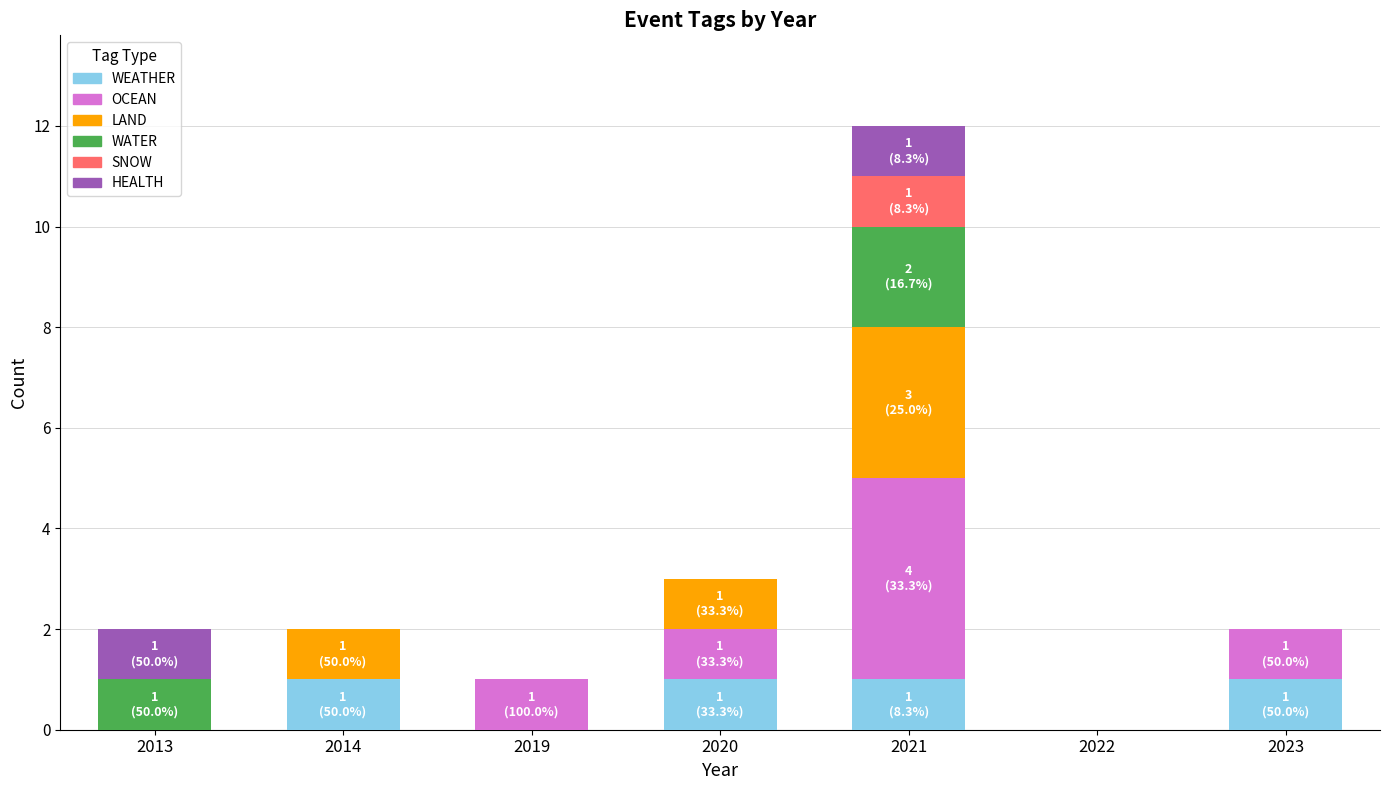

At which category is the sum across all series the highest?

2021